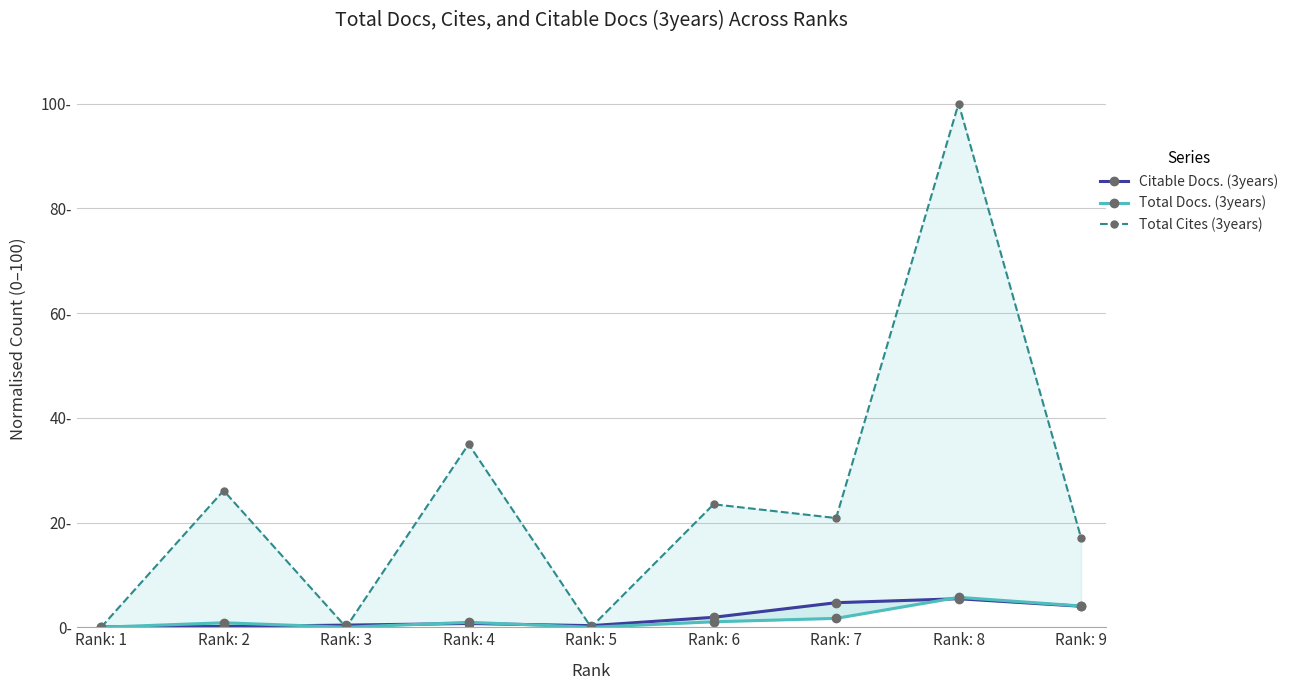

How many data points in Total Cites (3years) are less than 20?

4